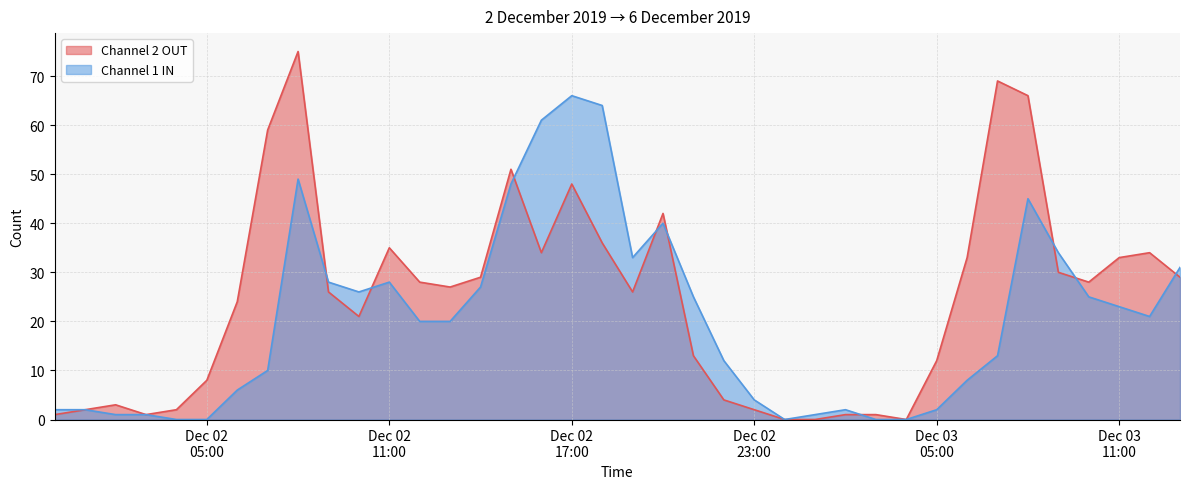

How many lines are shown in the chart?

2